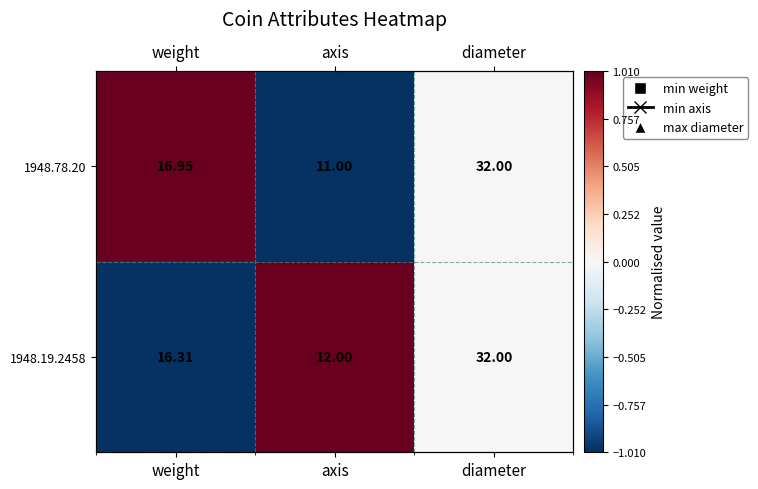

What is the difference between the 1948.78.20 values at diameter and weight?

1.0